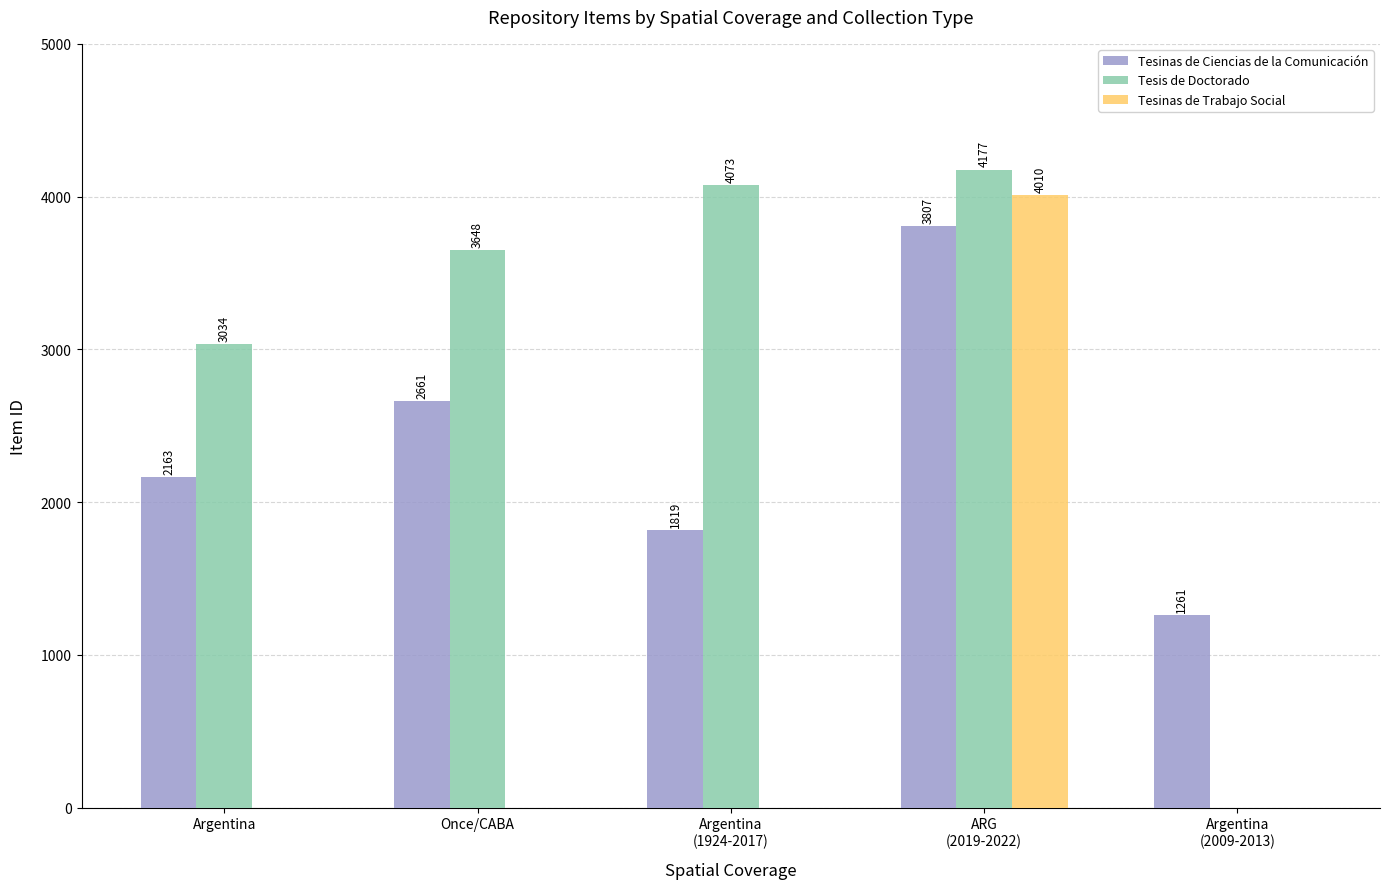

At which label is Tesinas de Ciencias de la Comunicación closest to 2534?

Once/CABA